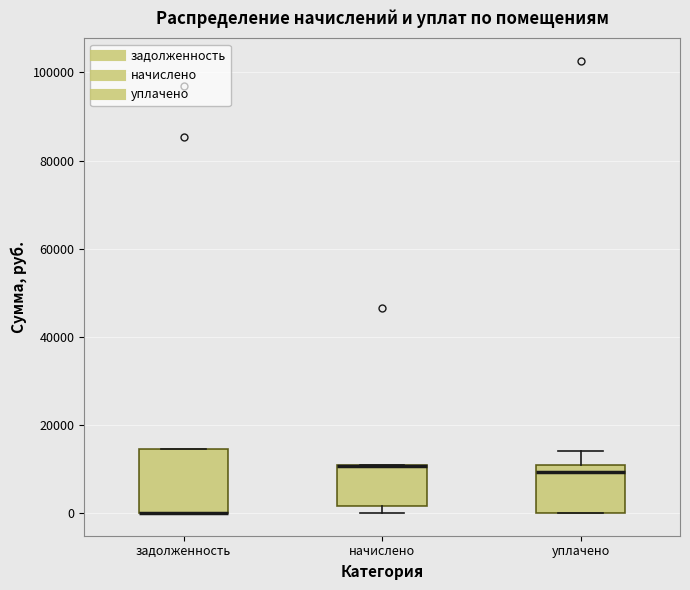

Reading left to right, read every box against the y-axis: the position of its median line, the range the box covers, and the ends of its whiskers. The values are not printed on the chart, so give them approximately, as read against the axis.

задолженность: median 0 (drawn on the box's lower edge), box 0 to 14000, whiskers 0 to 14000
начислено: median 10000 (drawn on the box's upper edge), box 2000 to 10000, whiskers 0 to 10000
уплачено: median 10000 (just below the box's upper edge), box 0 to 10000, whiskers 0 to 14000